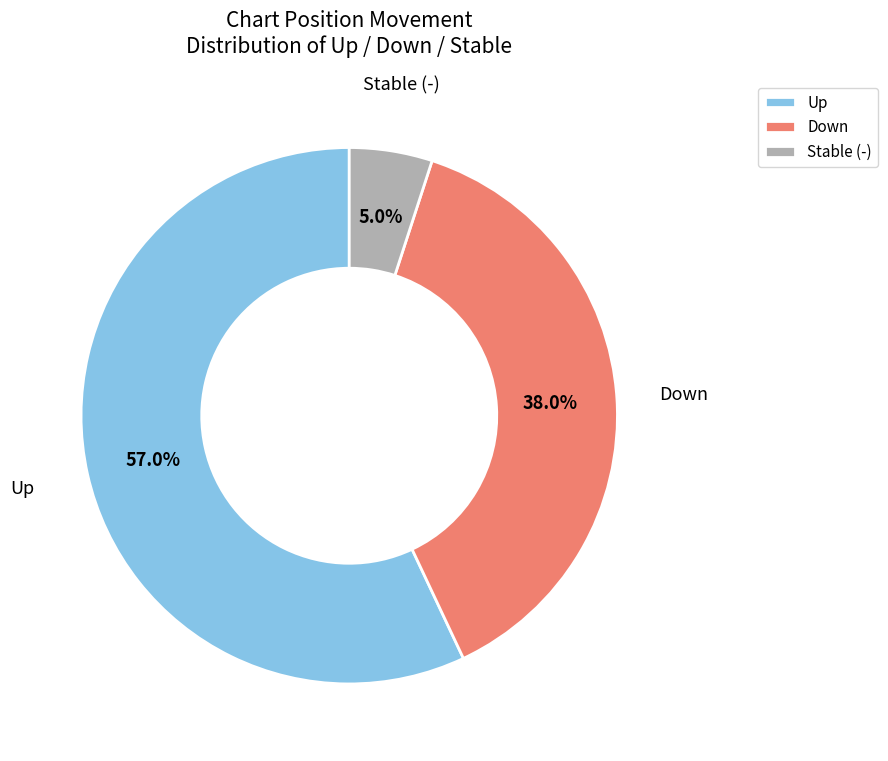

Rank the categories by value from lowest to highest.

Stable (-), Down, Up